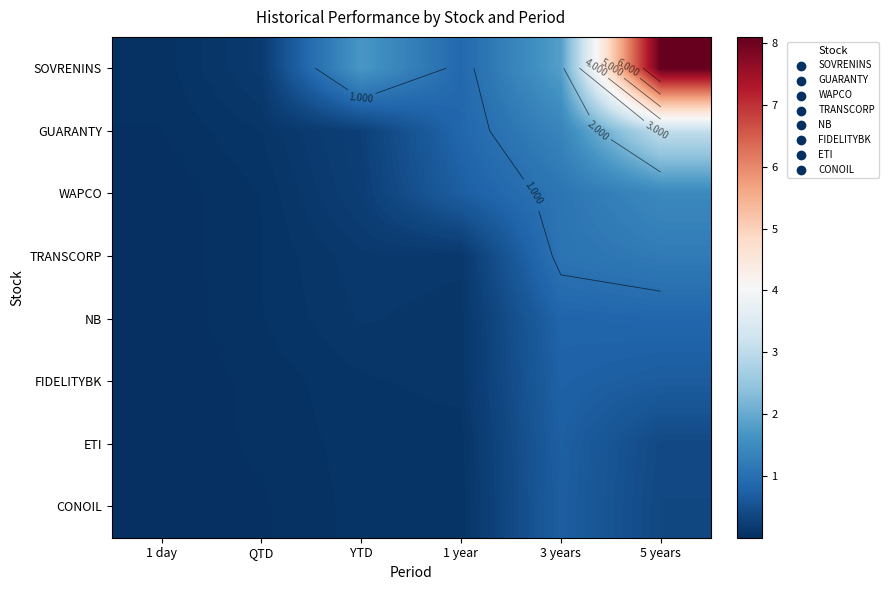

Between YTD and 1 year, which series saw the biggest shift?

SOVRENINS